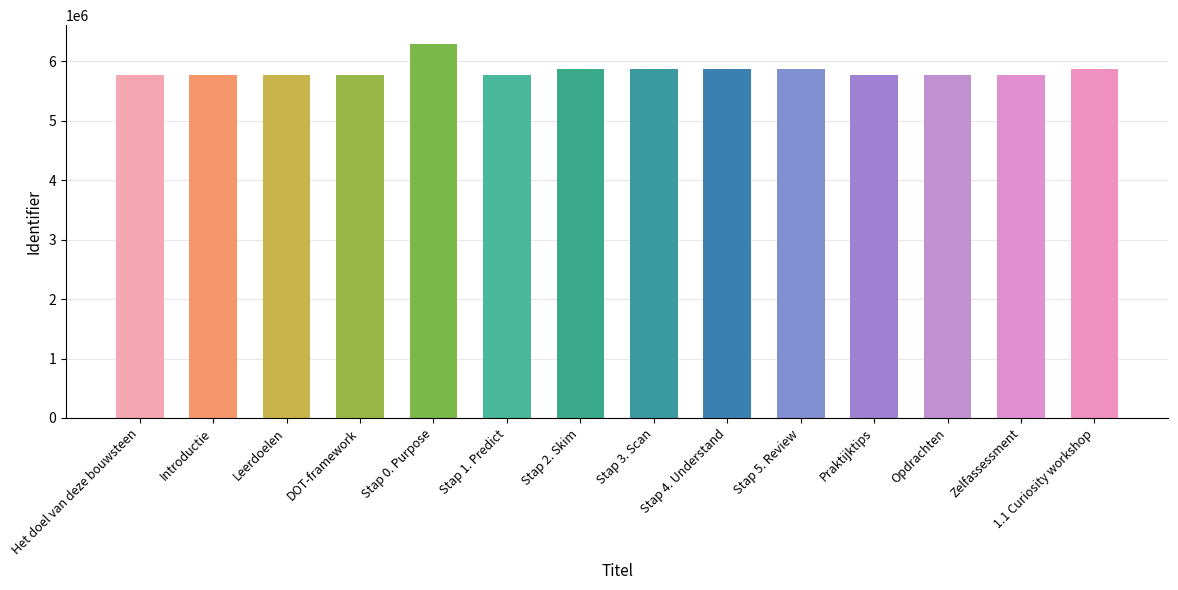

Where does the data first go above 5768874?

Stap 0. Purpose